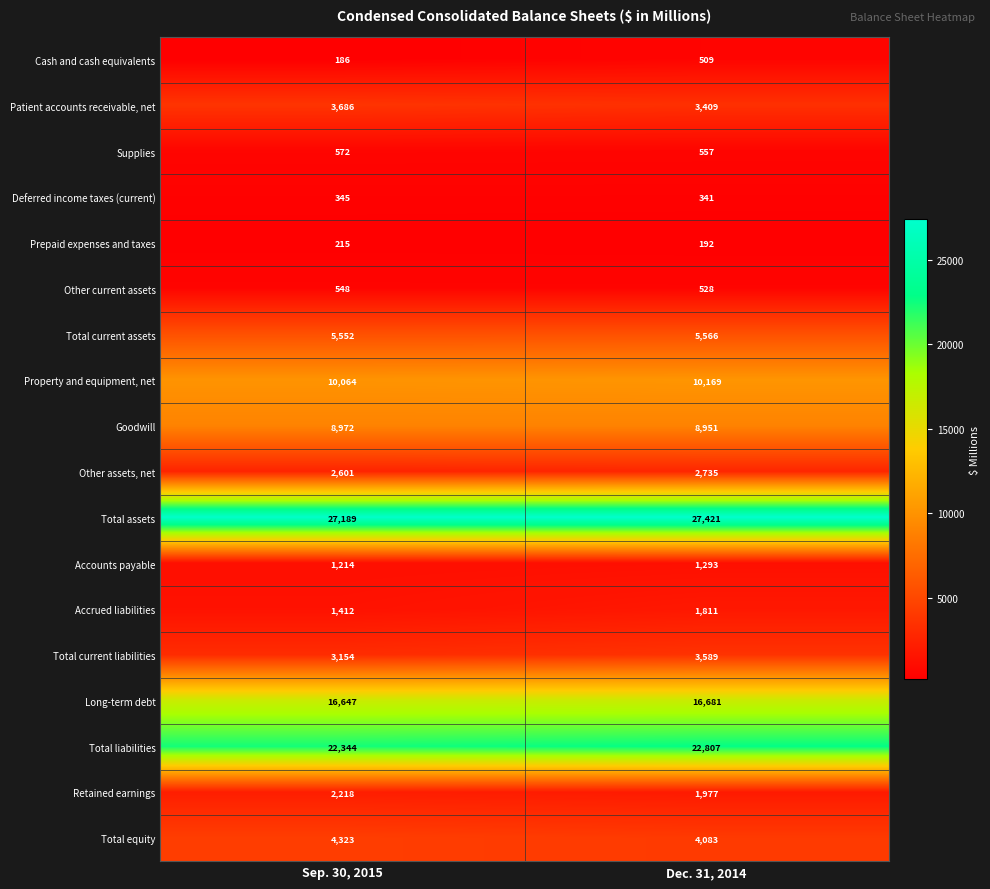

The value of Other assets, net at Dec. 31, 2014 is 2735. True or false?

True